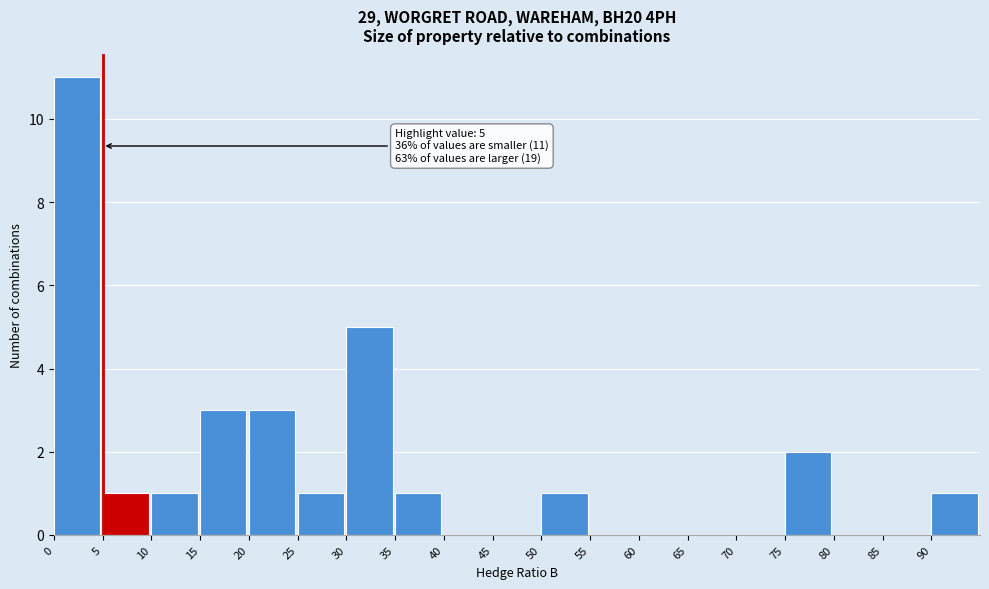

Over which range of the x-axis is the bar tallest?

0 to 5